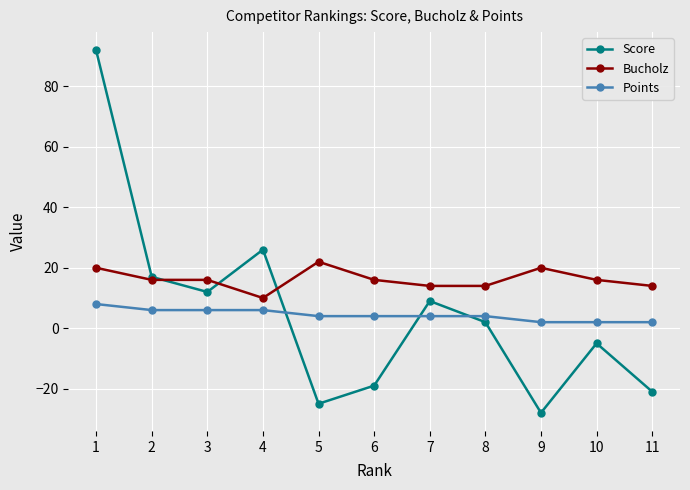

Is it true that Bucholz equals 16 at 3?

True